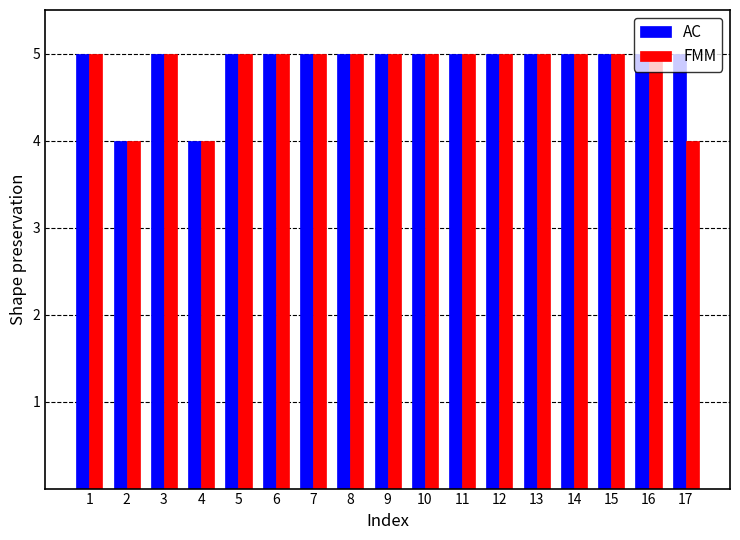

What are all the series names shown in the legend?

AC, FMM